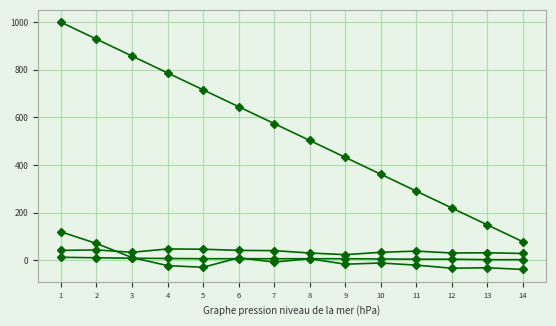

How many series are shown in this chart?

4